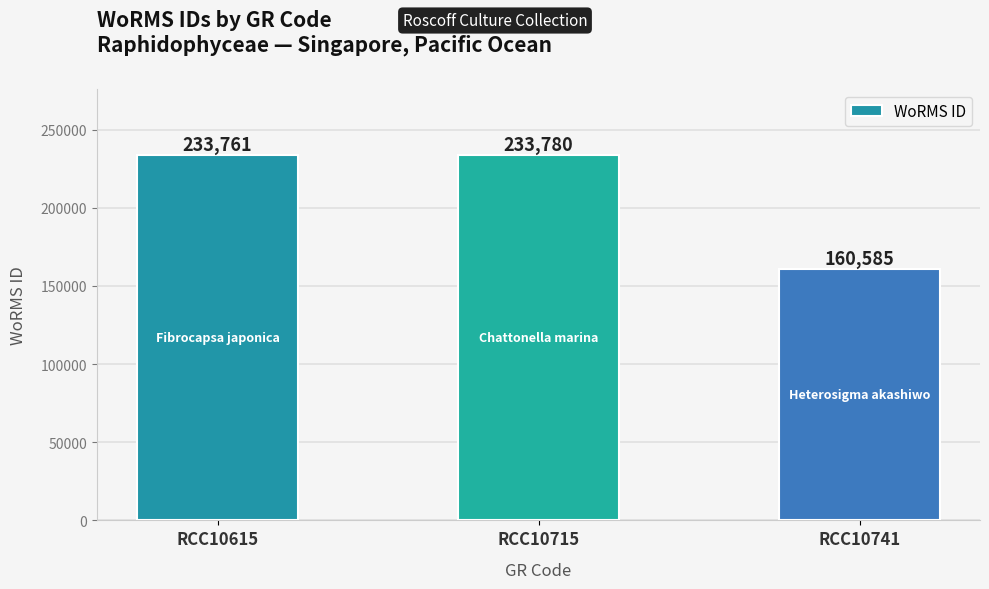

What is the change in value from RCC10615 to RCC10741?

-73176